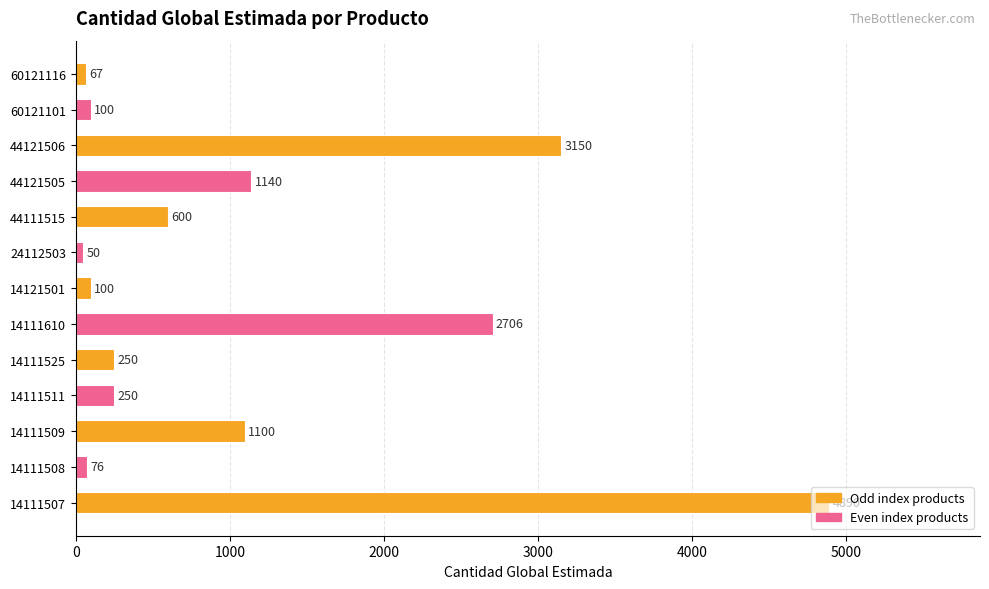

What is the difference between the values at 24112503 and 44121505?

1090